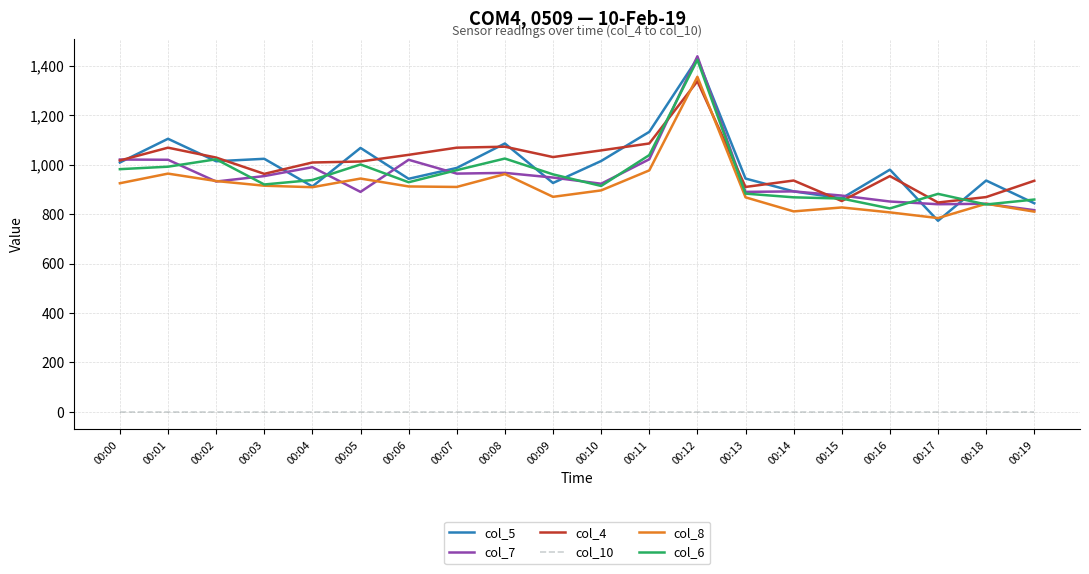

Which category has the highest value in the col_6 series?

00:12